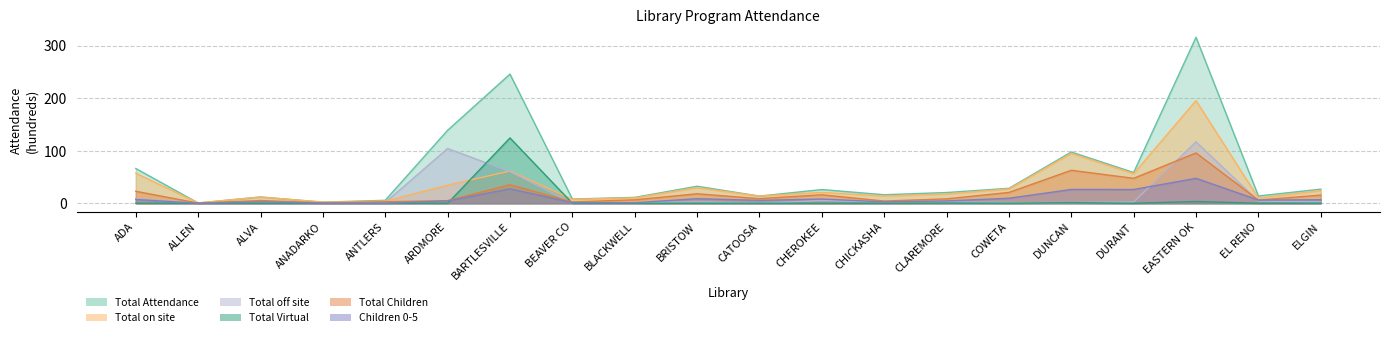

What is the average value of the Total Virtual series?

6.5